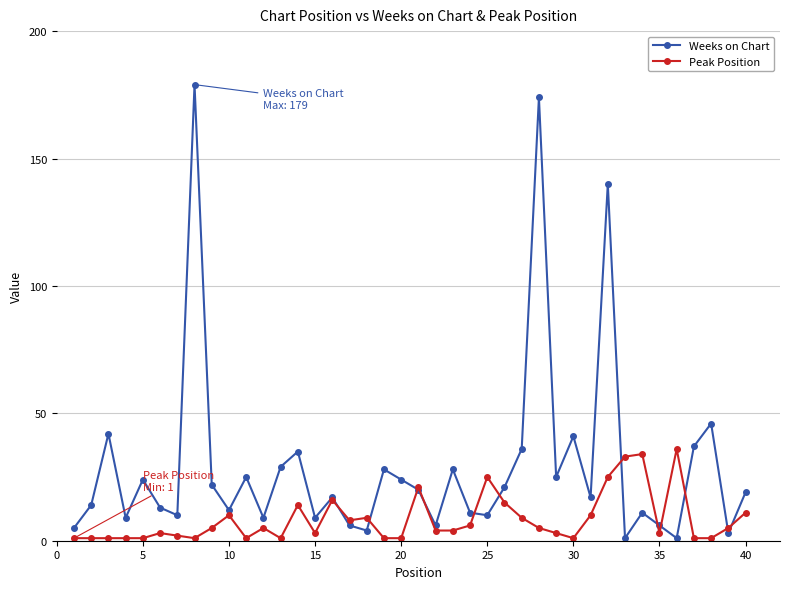

What is the average value of the Peak Position series?

8